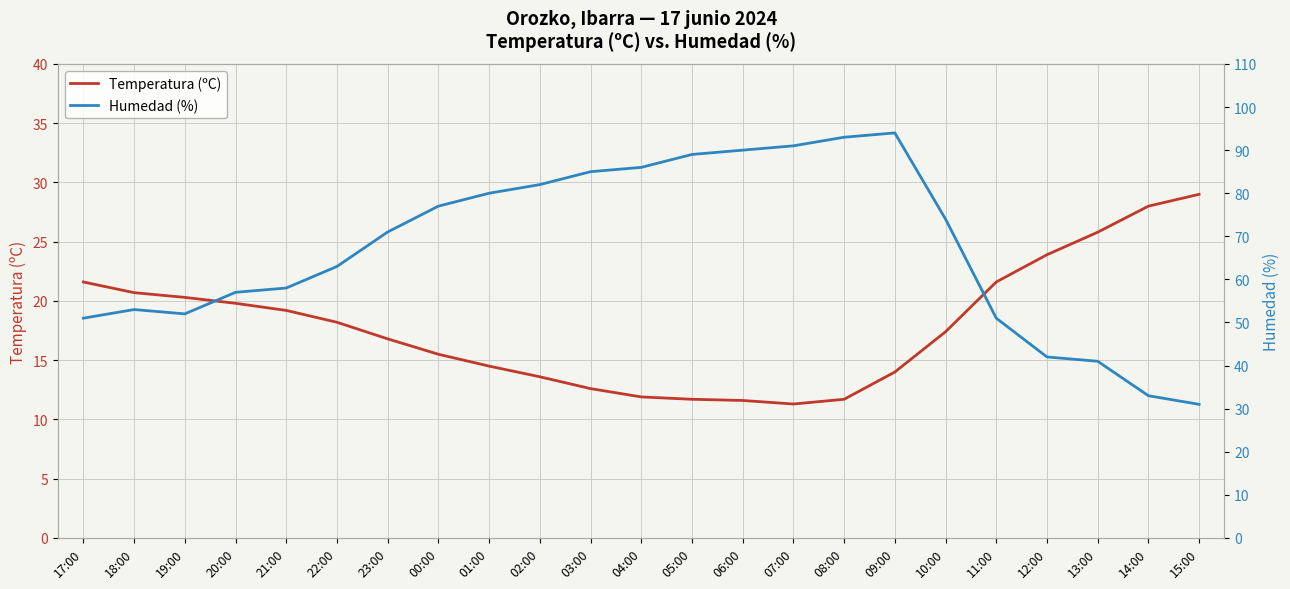

Is this an area chart (filled region under the line)?

No